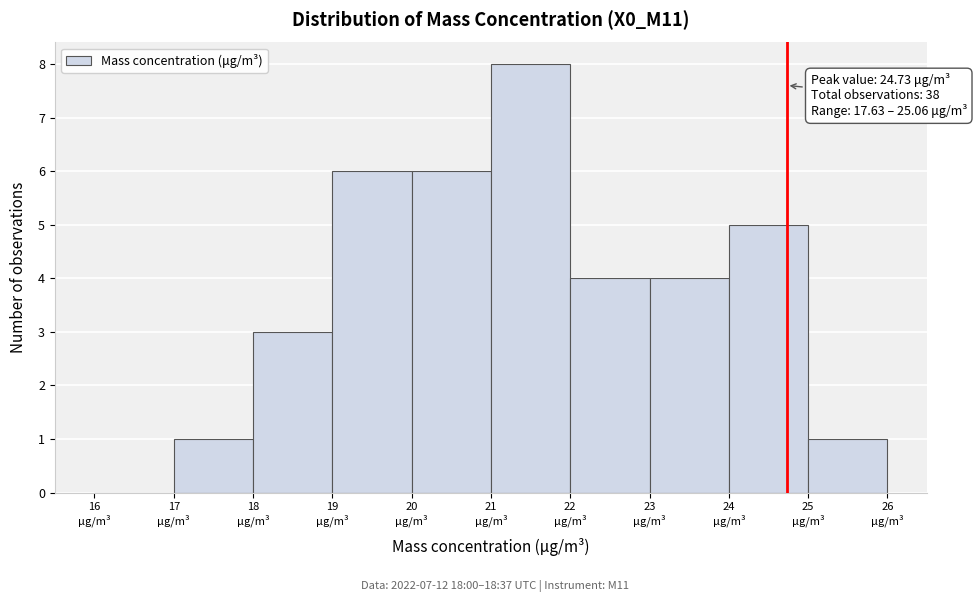

Which range on the x-axis has the tallest bar?

21 to 22